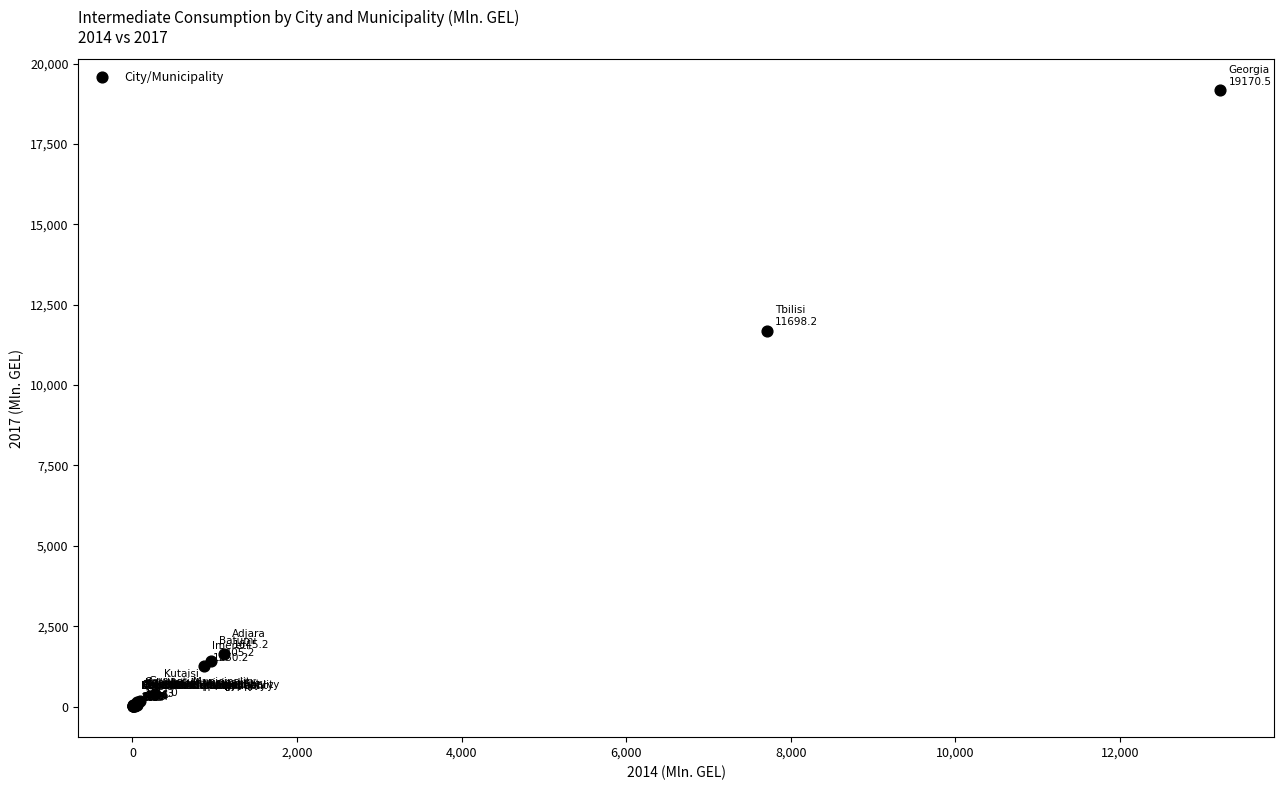

What Y value in the scatter plot is closest to 9588?

11698.2